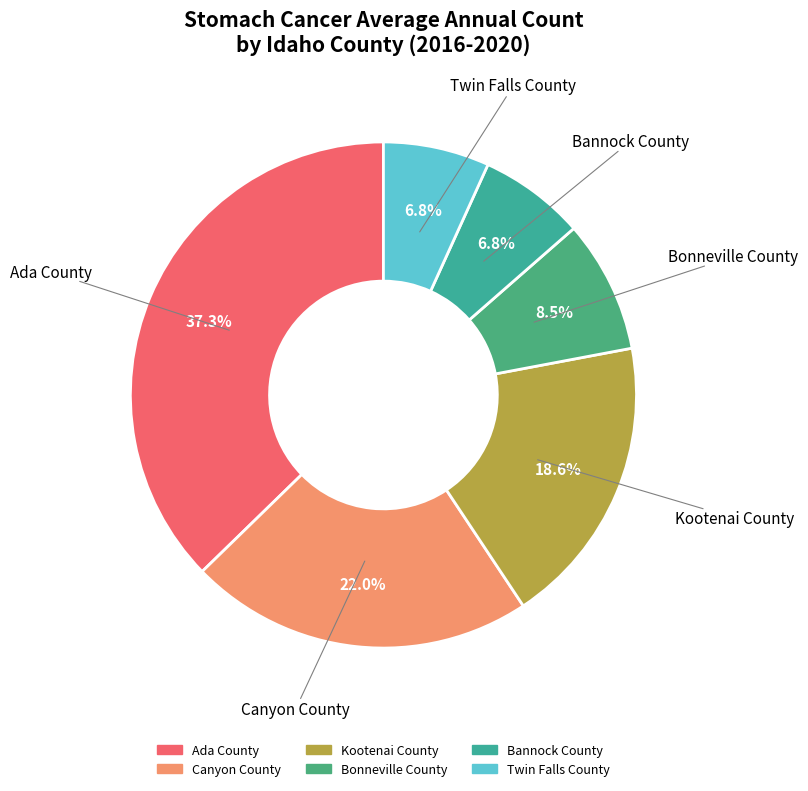

True or false: Kootenai County accounts for 19% of the total.

True